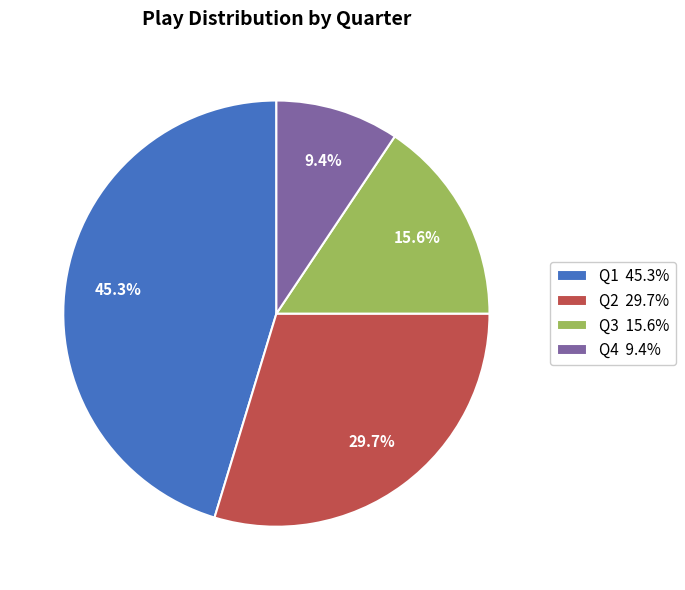

Do Q4 and Q3 together represent more than half of the pie?

No